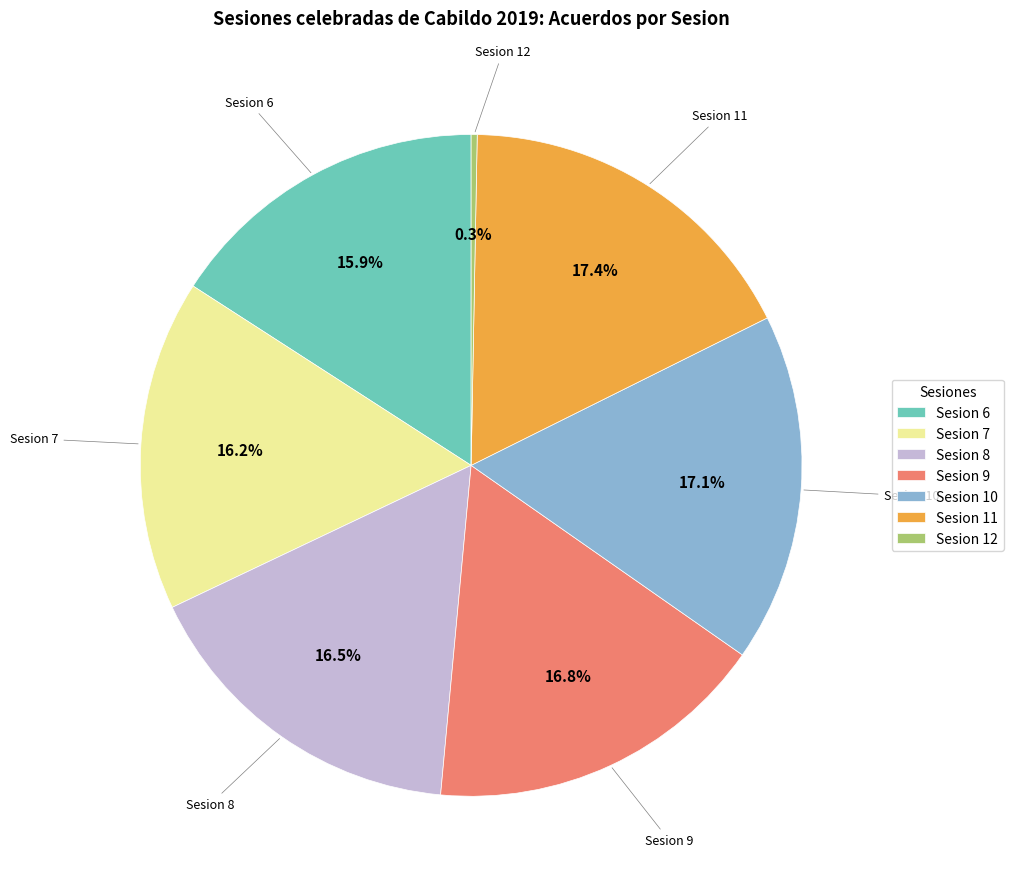

To the nearest percent, what is the difference between the largest and smallest slice percentages?

17%